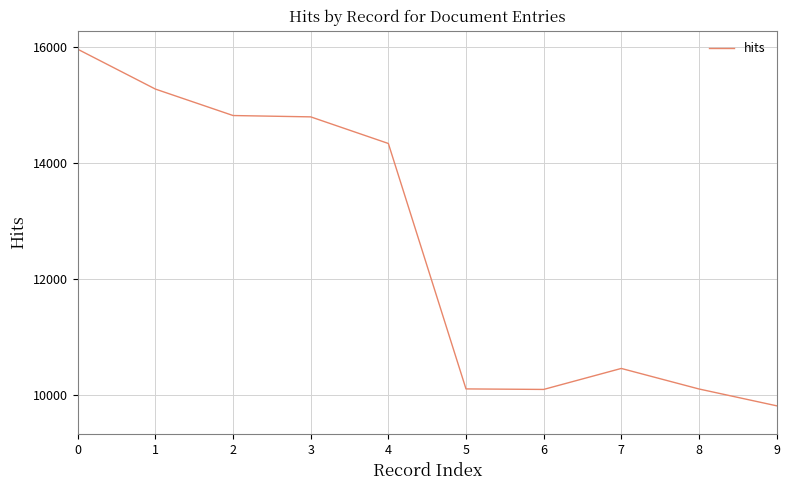

Which category has the lowest value across all series?

9